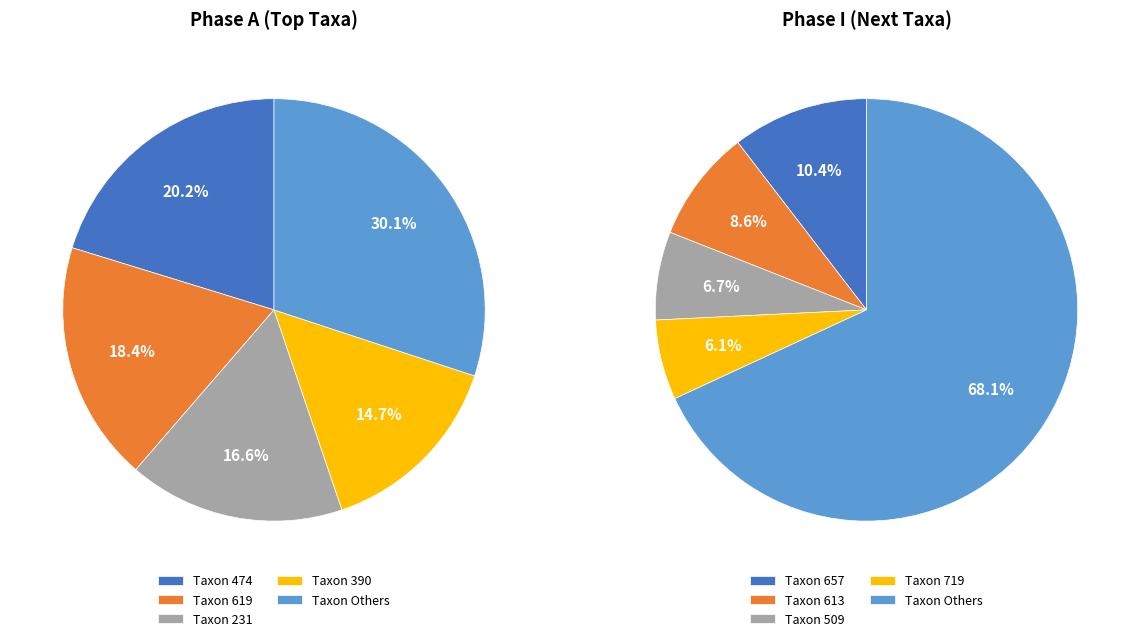

True or false: 38 accounts for 0% of the total.

True